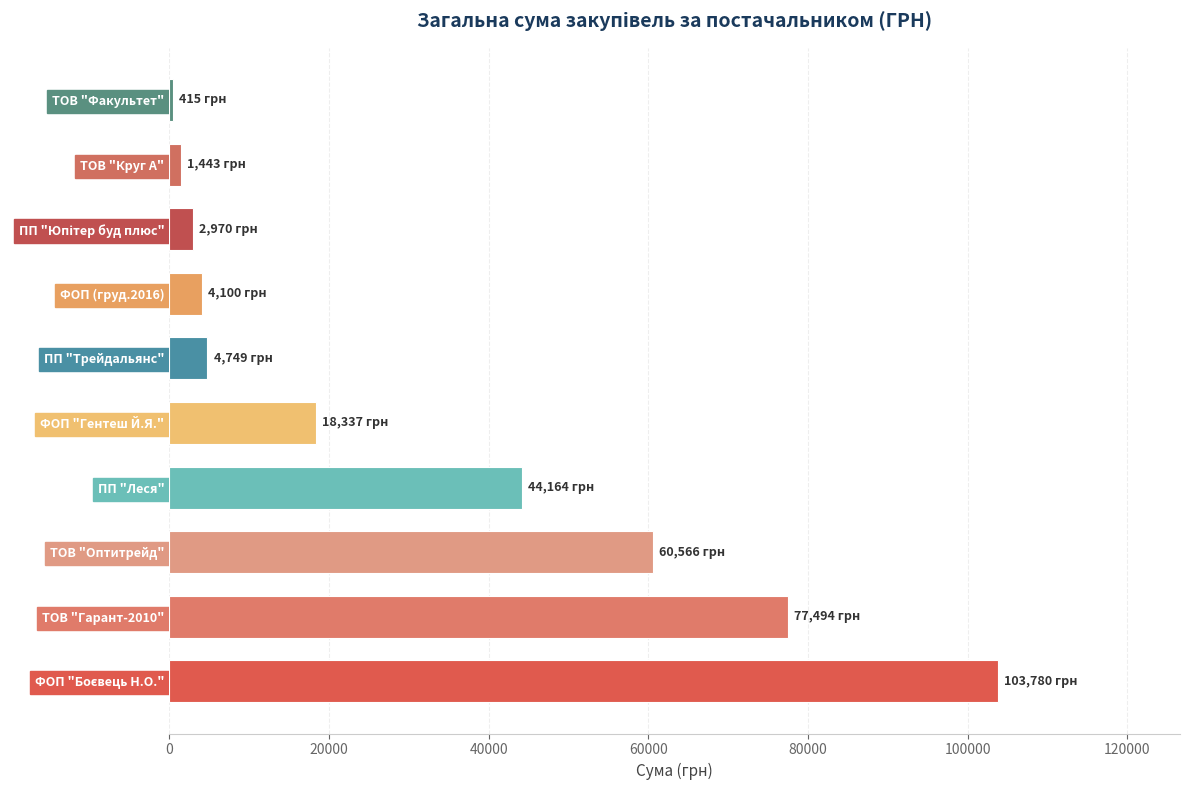

Is it true that the value at ТОВ "Гарант-2010" is 15651.0?

False